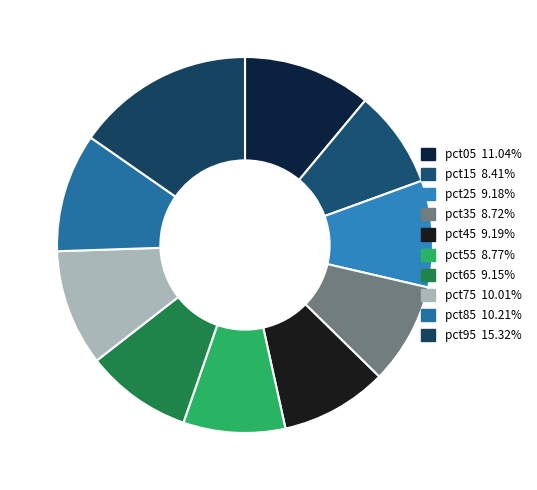

To the nearest percent, what percentage of the pie is pct15?

8%